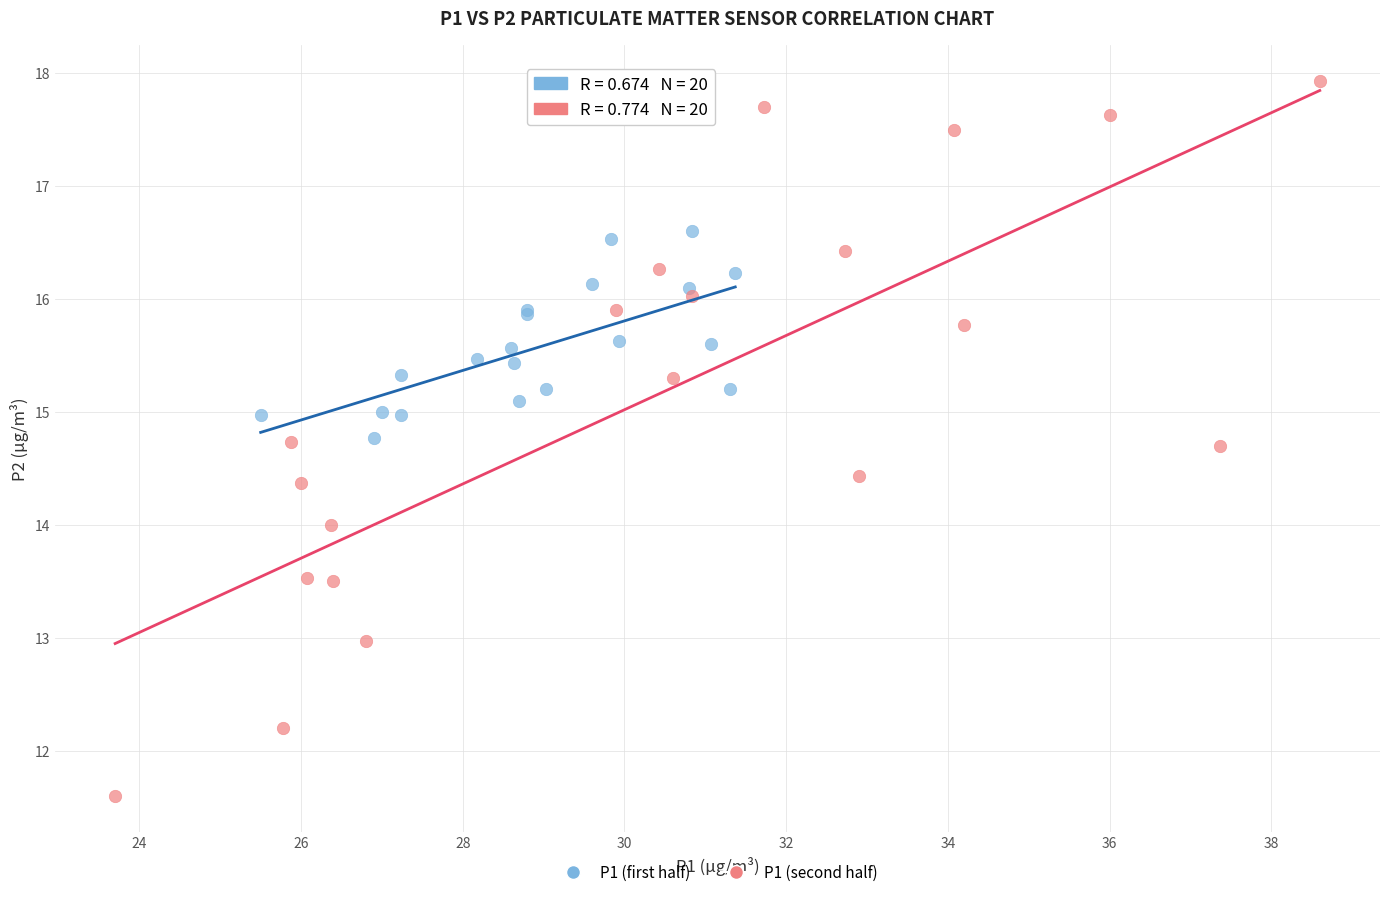

Which series contains the lowest Y value?

P1 (second half)